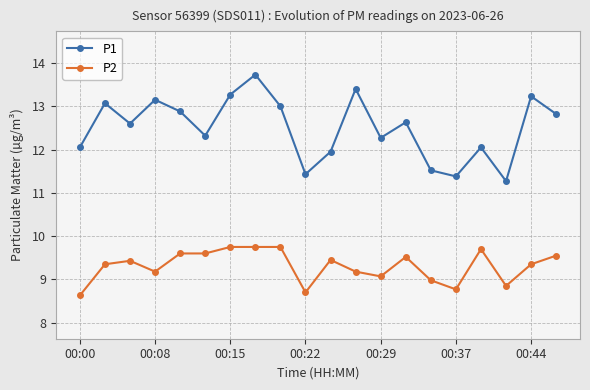

True or false: P1 has more than 0 interior local peaks.

True